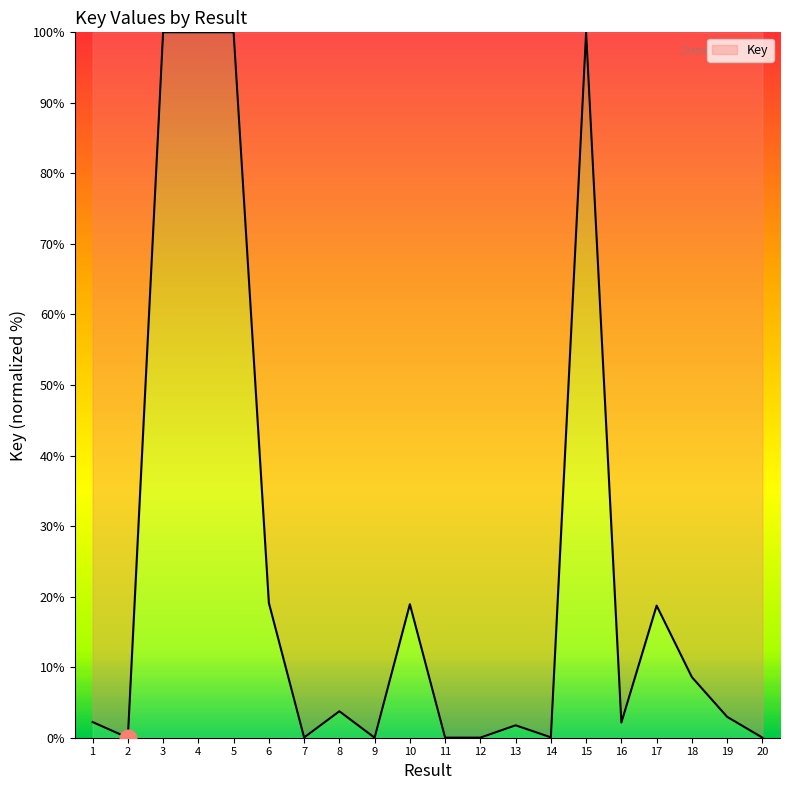

Which has a higher value, 20 or 16?

16